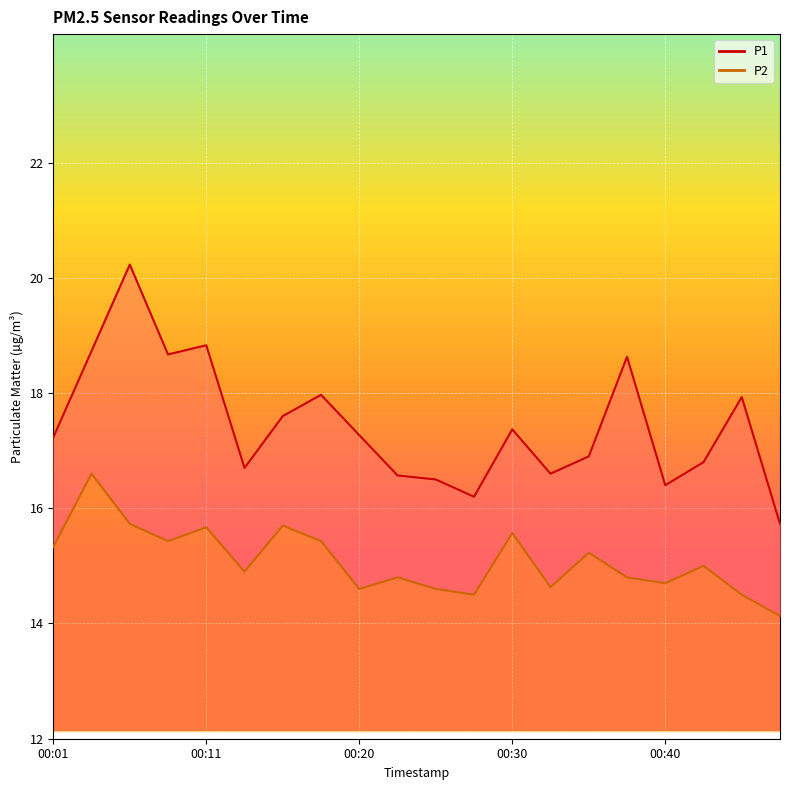

At 00:25, list the series in order from largest to smallest.

P1, P2